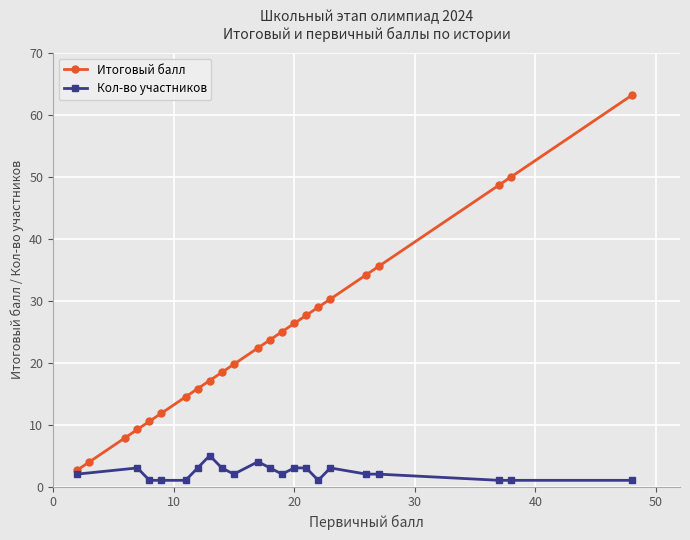

Reading left to right, list all the values displayed in this chart.

2.6	4.0	7.9	9.2	10.5	11.8	14.5	15.8	17.1	18.4	19.7	22.4	23.7	25.0	26.3	27.6	28.9	30.3	34.2	35.5	48.7	50.0	63.2